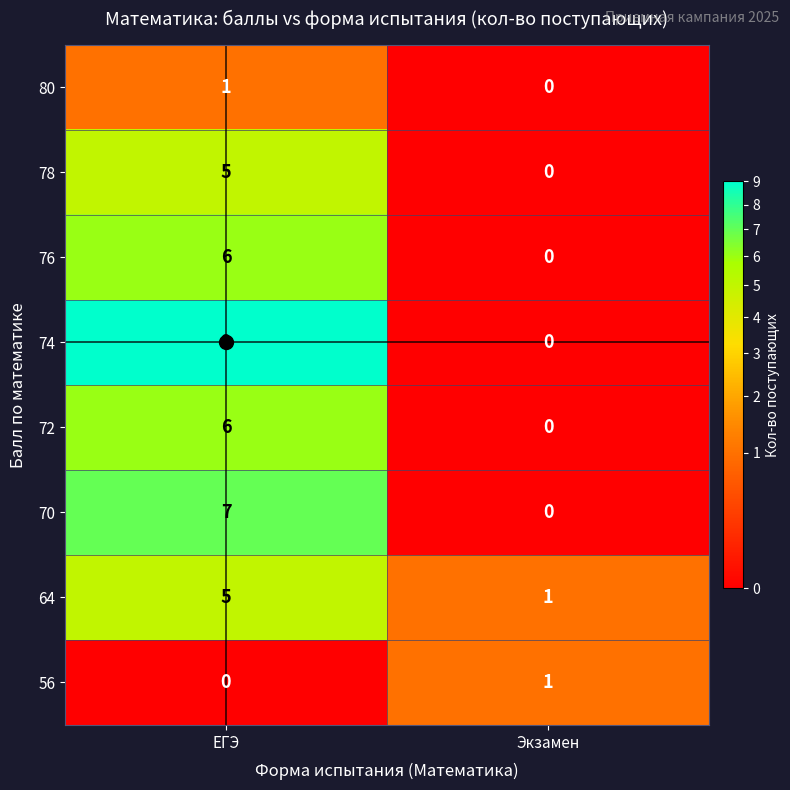

What is the difference between the maximum and minimum values in the 78 series?

5